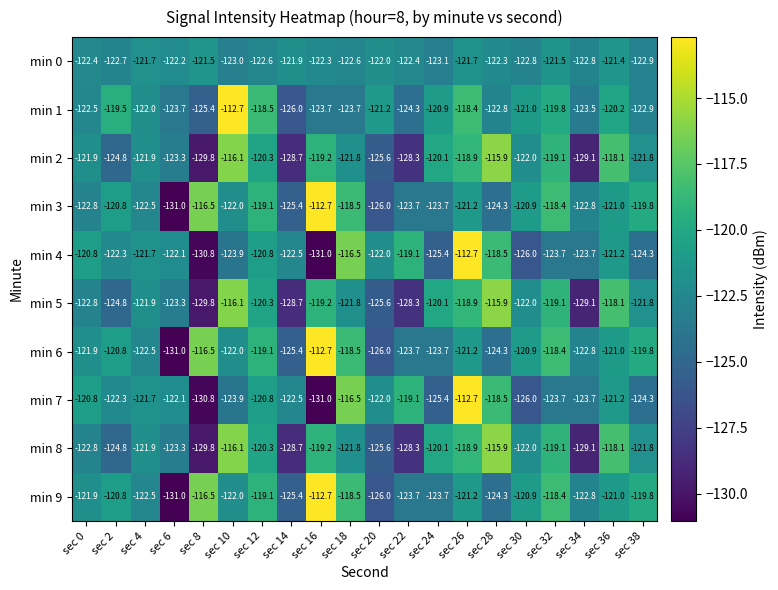

Is it true that min 2 equals -64.3 at sec 6?

False